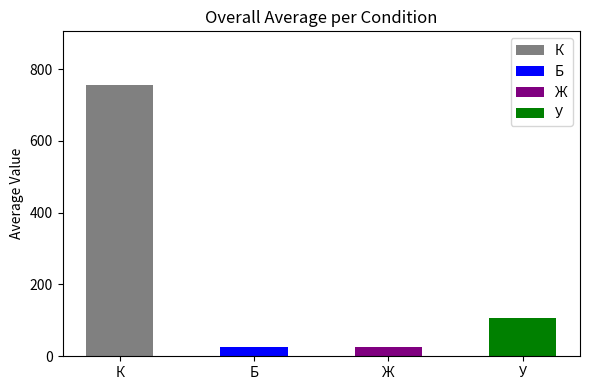

What is the total value across all series at 10?

916